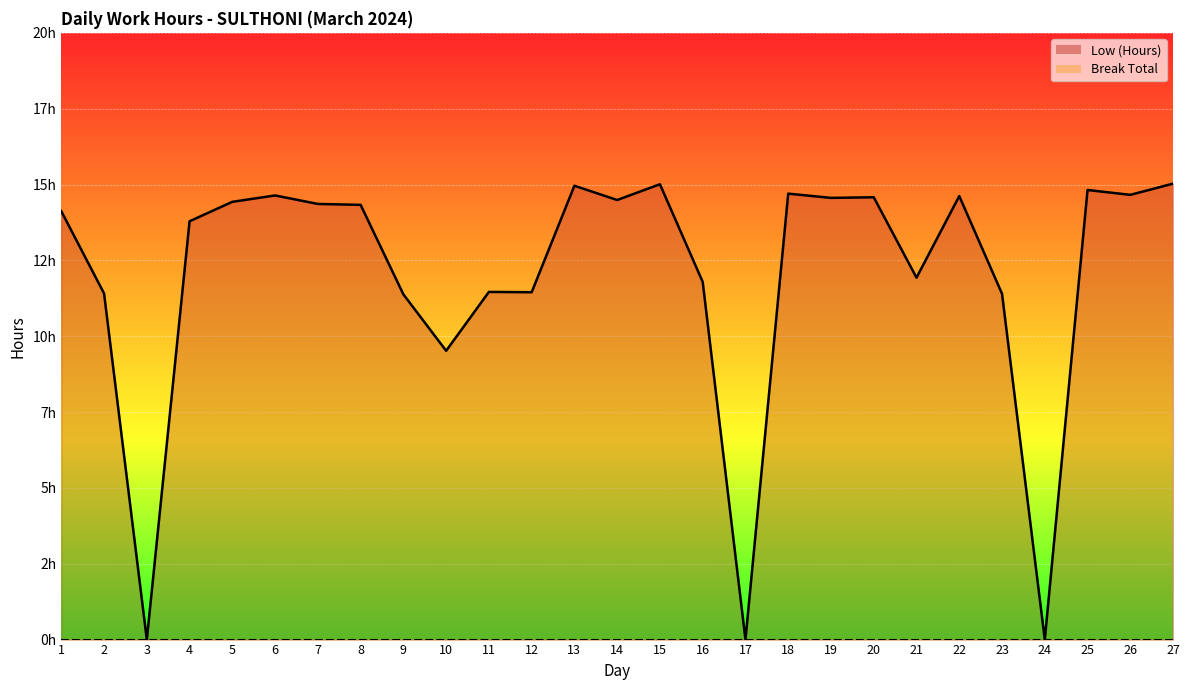

Between 4 and 17, which is larger?

4